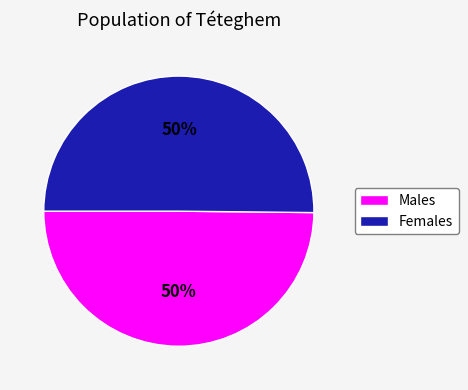

To the nearest percent, what is the average slice percentage?

50%